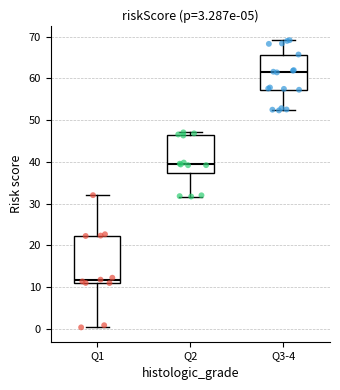

Which box is the tallest, from its lower edge to its upper edge?

Q1